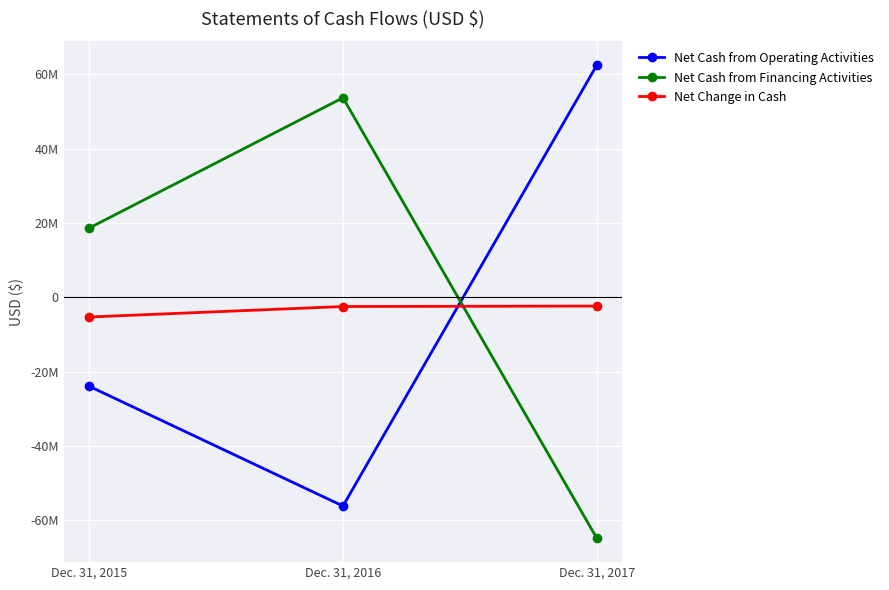

What is the sum of all Net Cash from Financing Activities values?

7388702